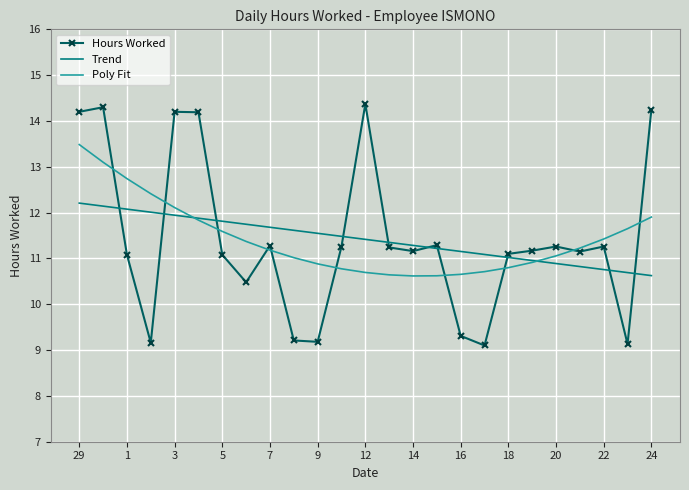

Which series has the widest spread of values?

Hours Worked